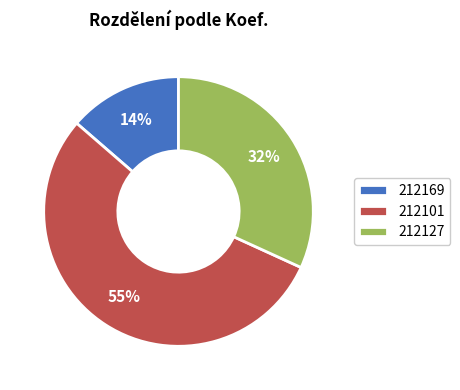

True or false: 212127 accounts for 32% of the total.

True